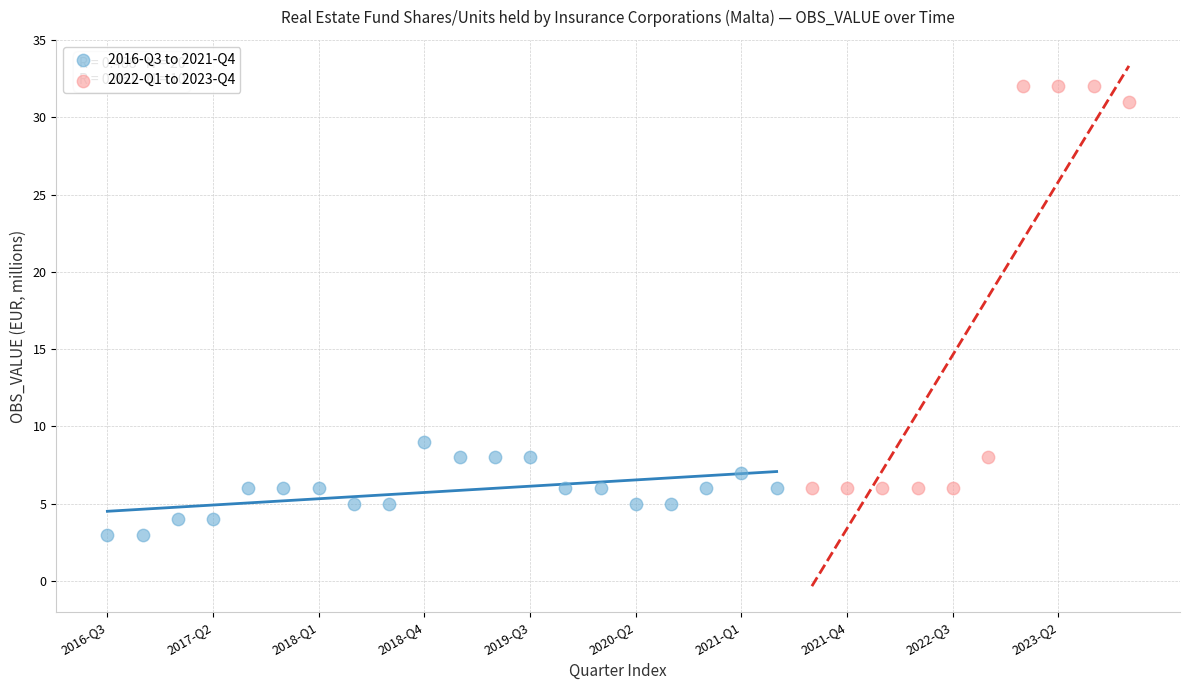

Which series reaches the minimum Y coordinate?

2016-Q3 to 2021-Q4